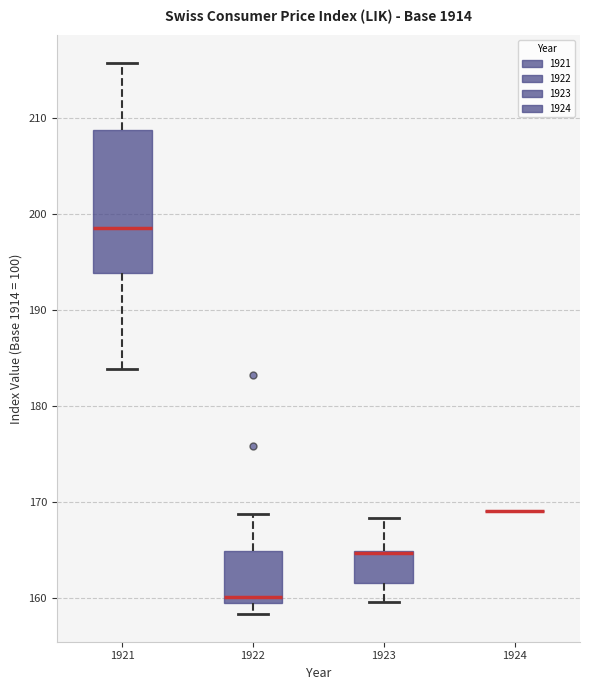

Comparing the boxes themselves (not the whiskers), which one is the tallest?

1921